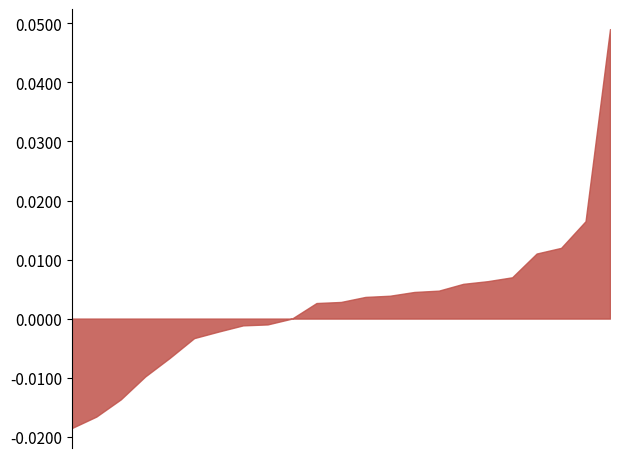

Which label corresponds to the largest value in the chart?

13.08.2025